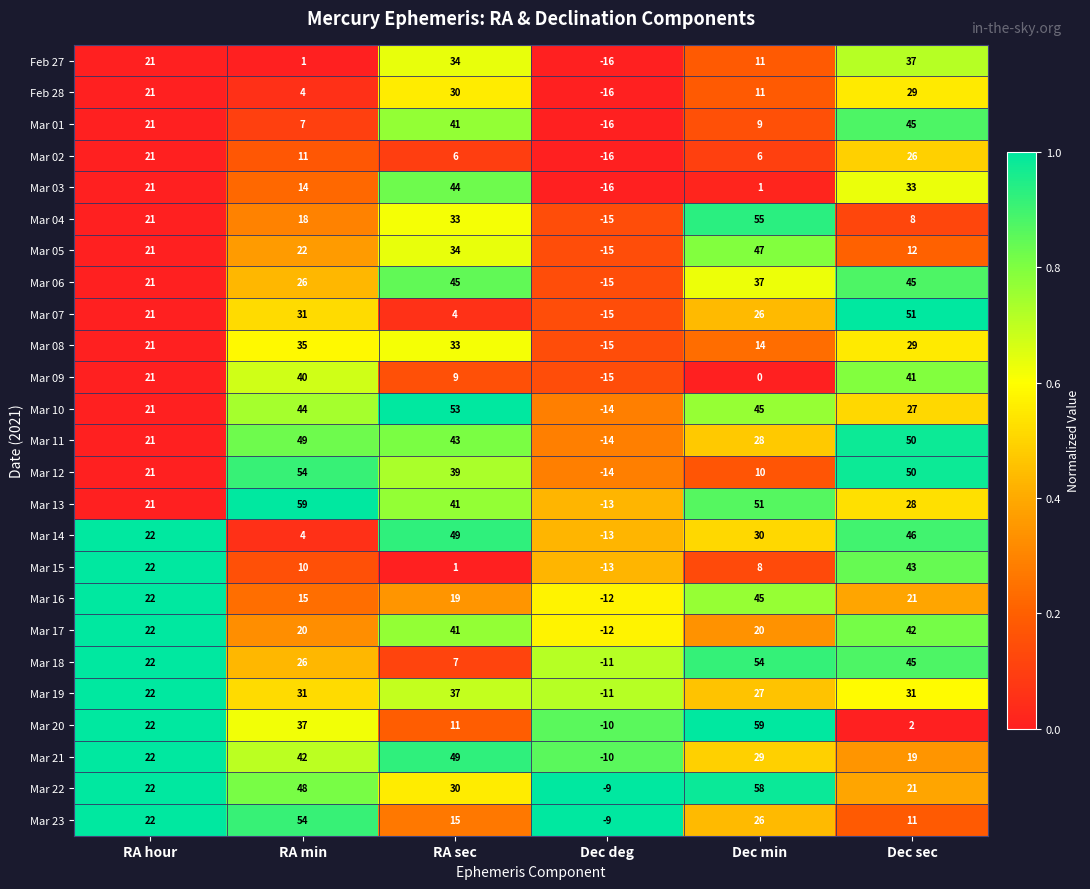

The value of Mar 03 at RA min is 14. True or false?

True